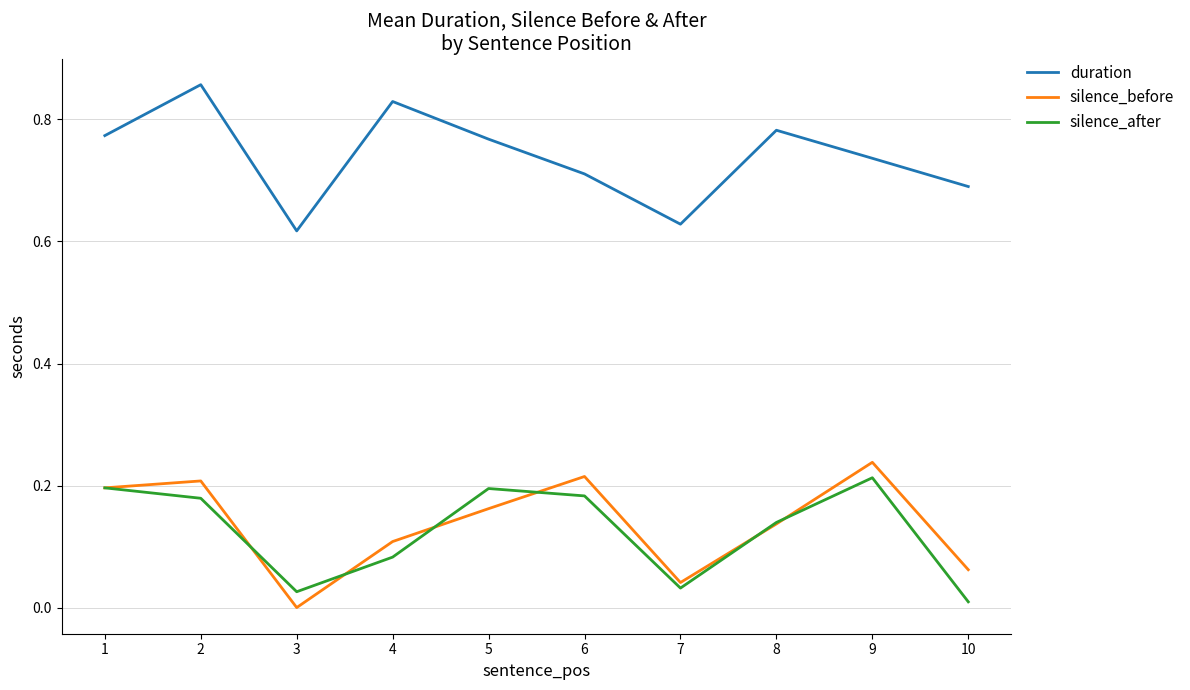

At which label is silence_after closest to 0?

10